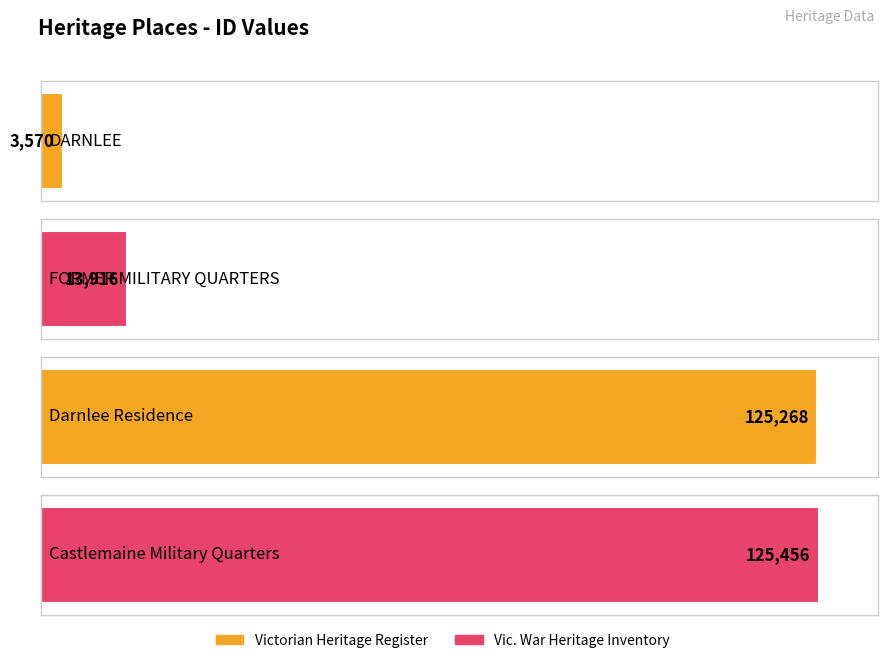

What is the smallest value displayed?

3570